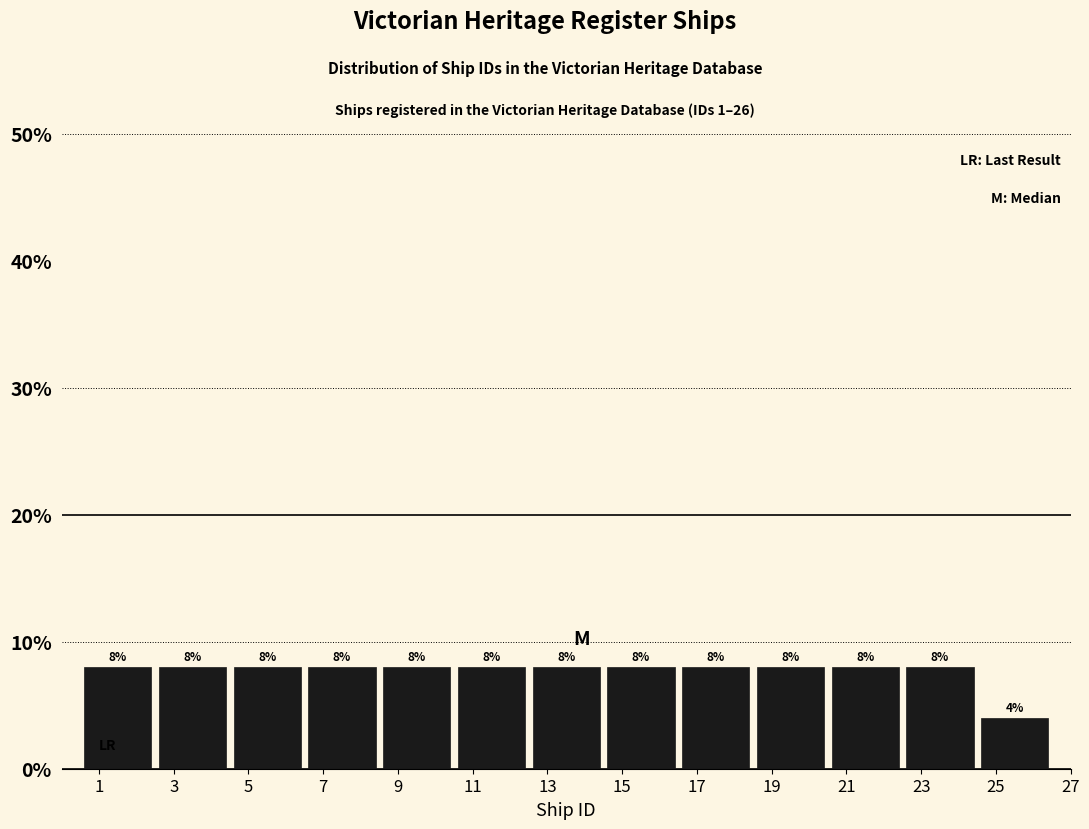

Reading left to right, transcribe all the data shown in this chart.

8	8	8	8	8	8	8	8	8	8	8	8	4